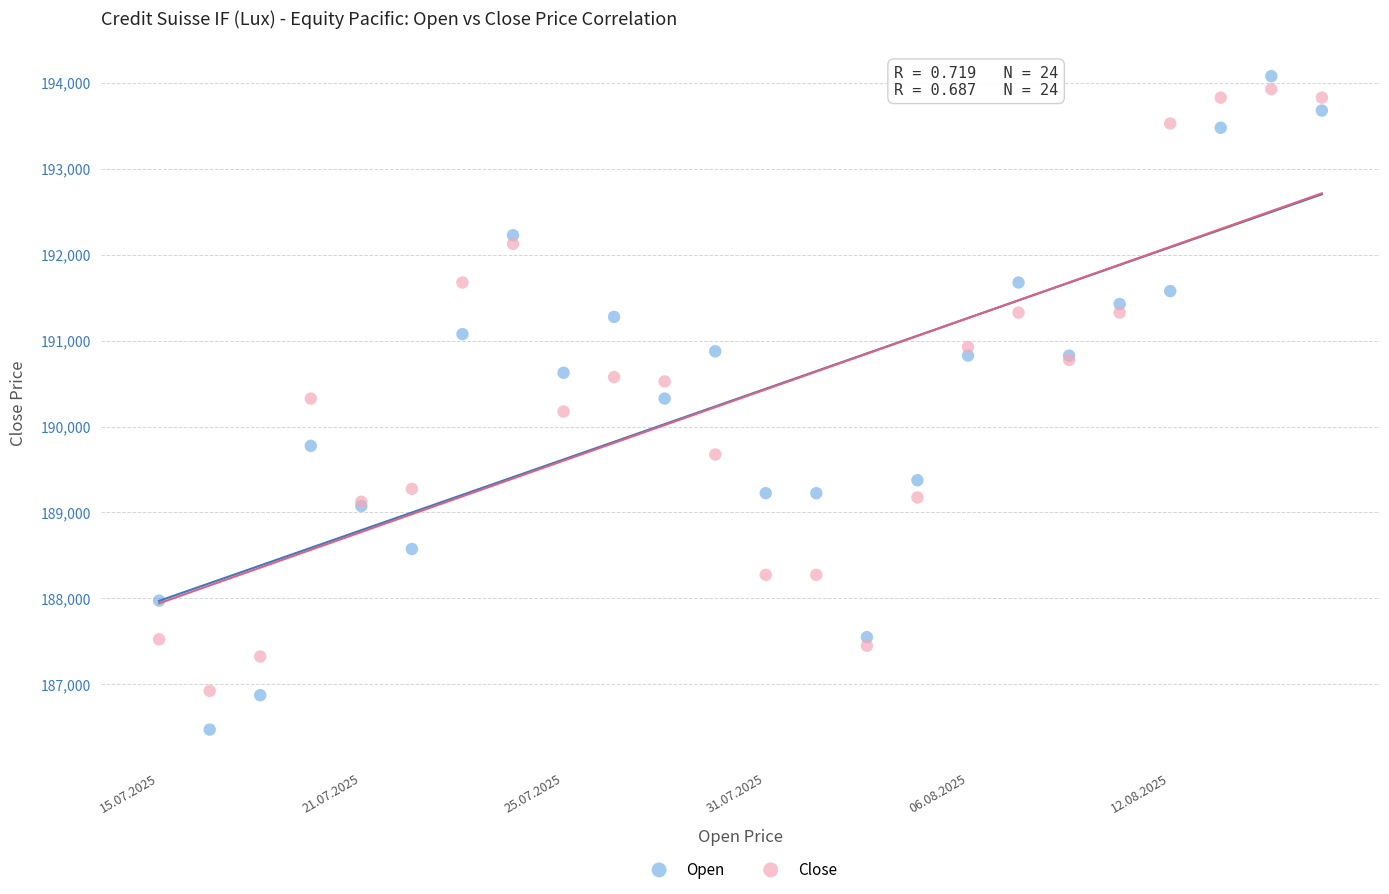

Which series contains the lowest Y value?

Open